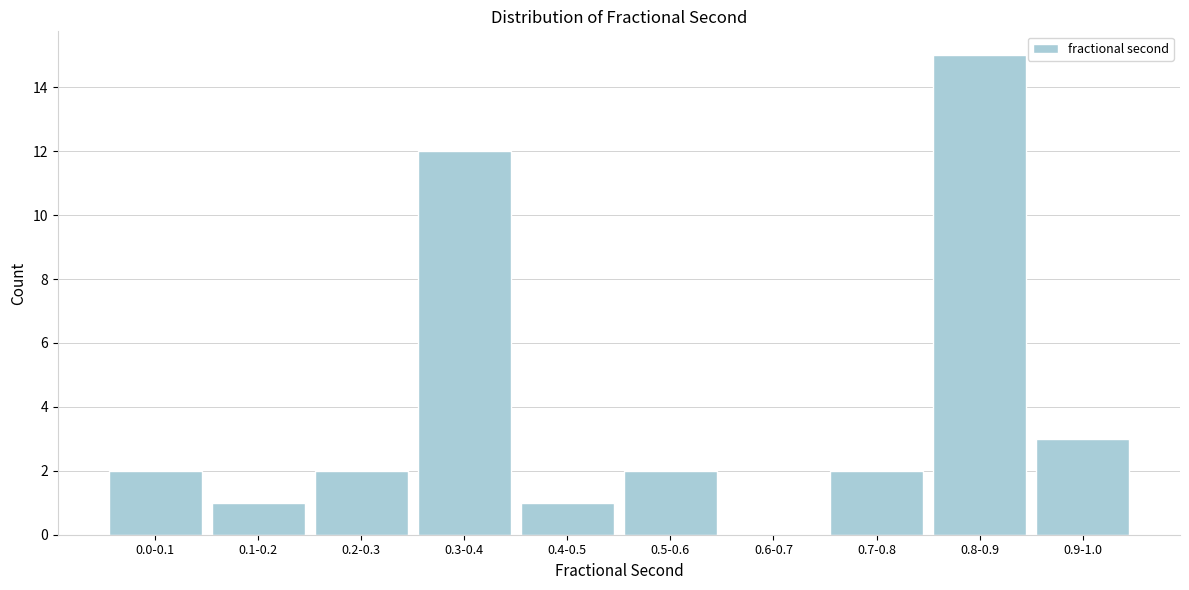

Reading left to right, extract all data points from this chart.

0.0-0.1=2	0.1-0.2=1	0.2-0.3=2	0.3-0.4=12	0.4-0.5=1	0.5-0.6=2	0.6-0.7=0	0.7-0.8=2	0.8-0.9=15	0.9-1.0=3